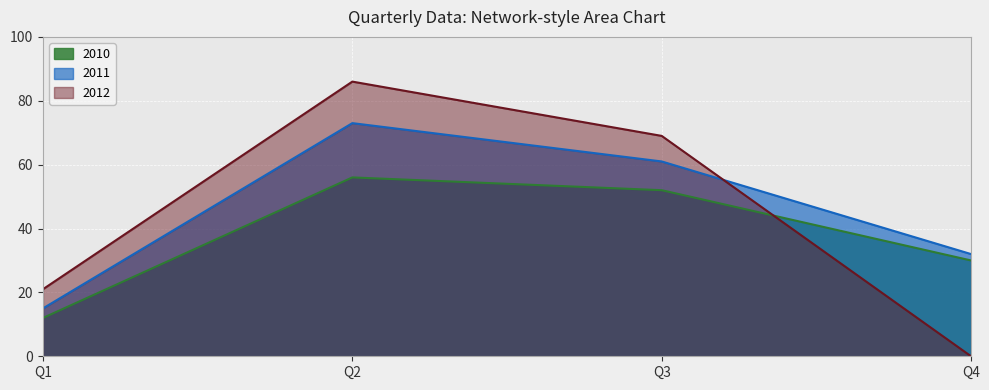

Between which two adjacent categories do 2012 and 2010 first intersect?

Q3 and Q4